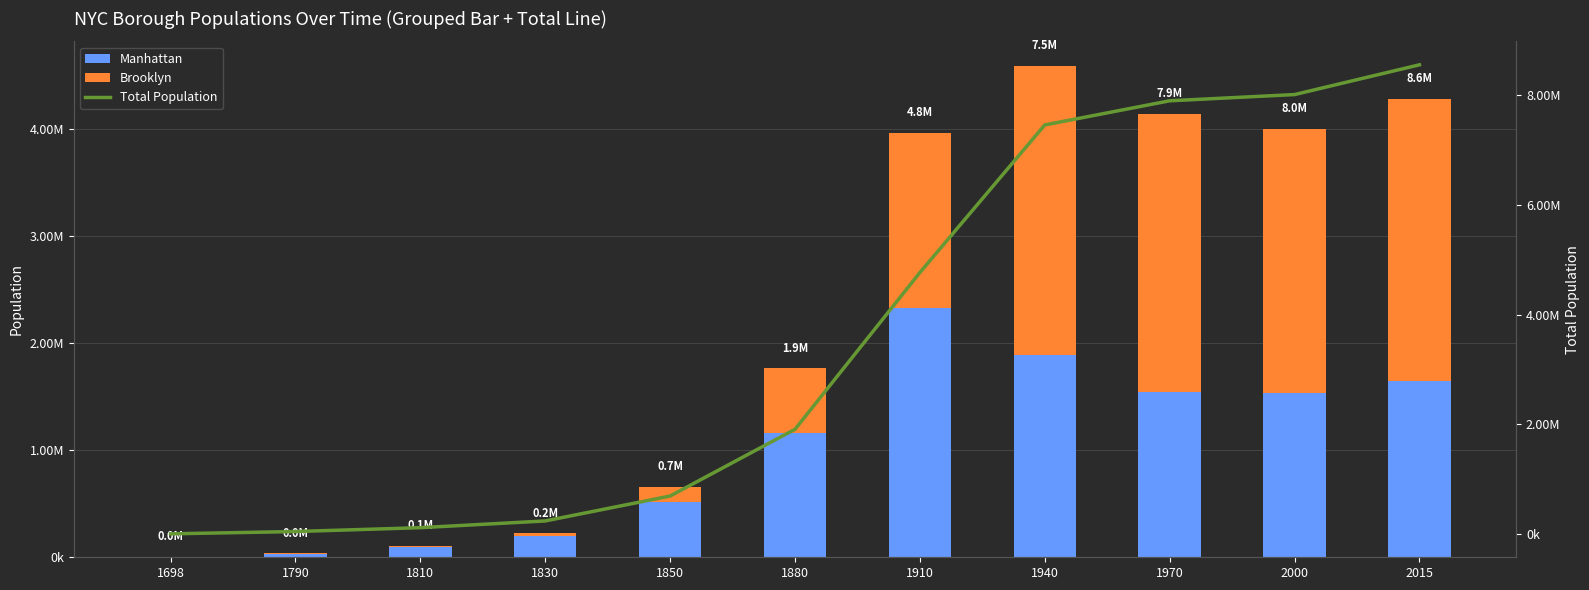

What is the sum of the Total Population values at 1970 and 1940?

15349857